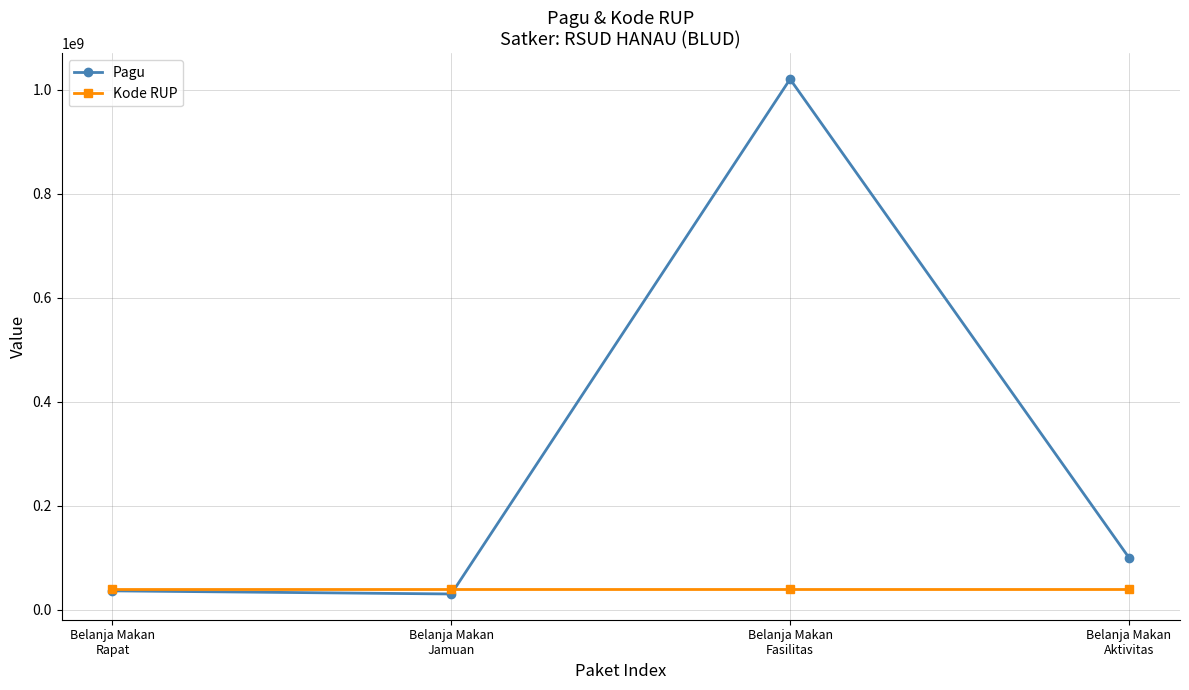

Rank the series by their average value, from lowest to highest.

Kode RUP, Pagu